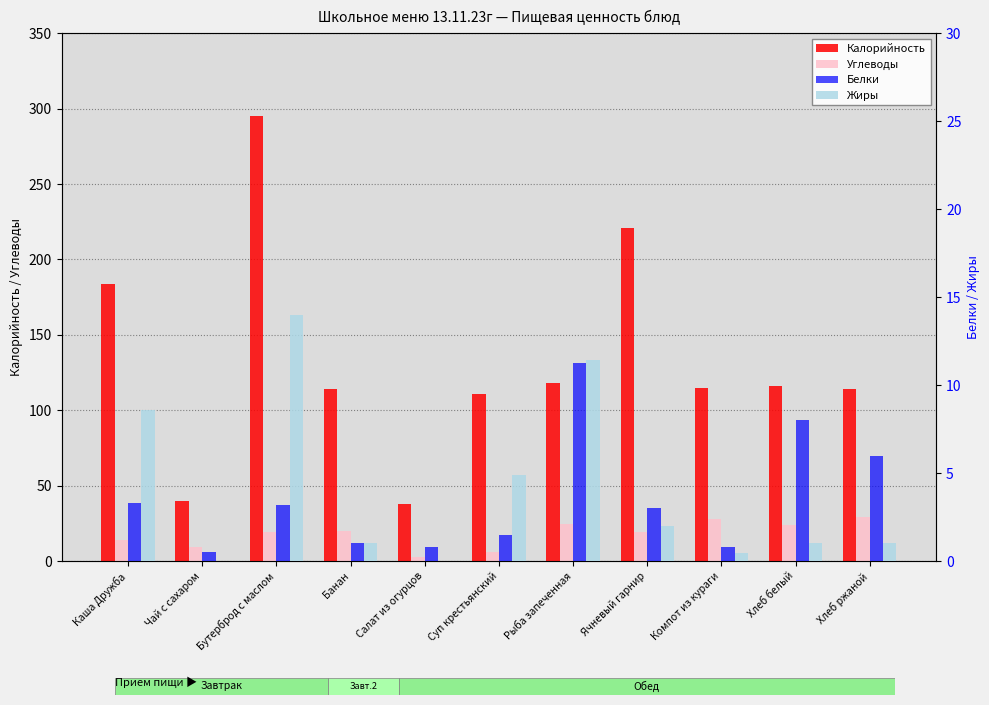

Which series has the largest total across all categories?

Калорийность